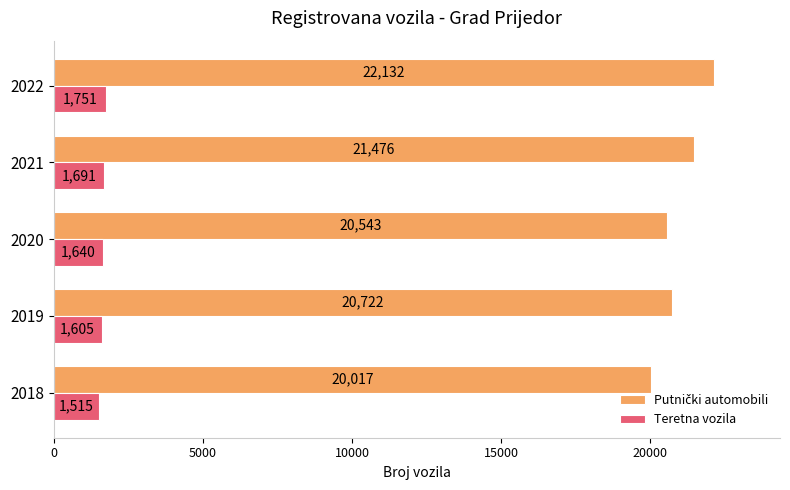

What is the spread (max minus min) of values at 2021?

19785